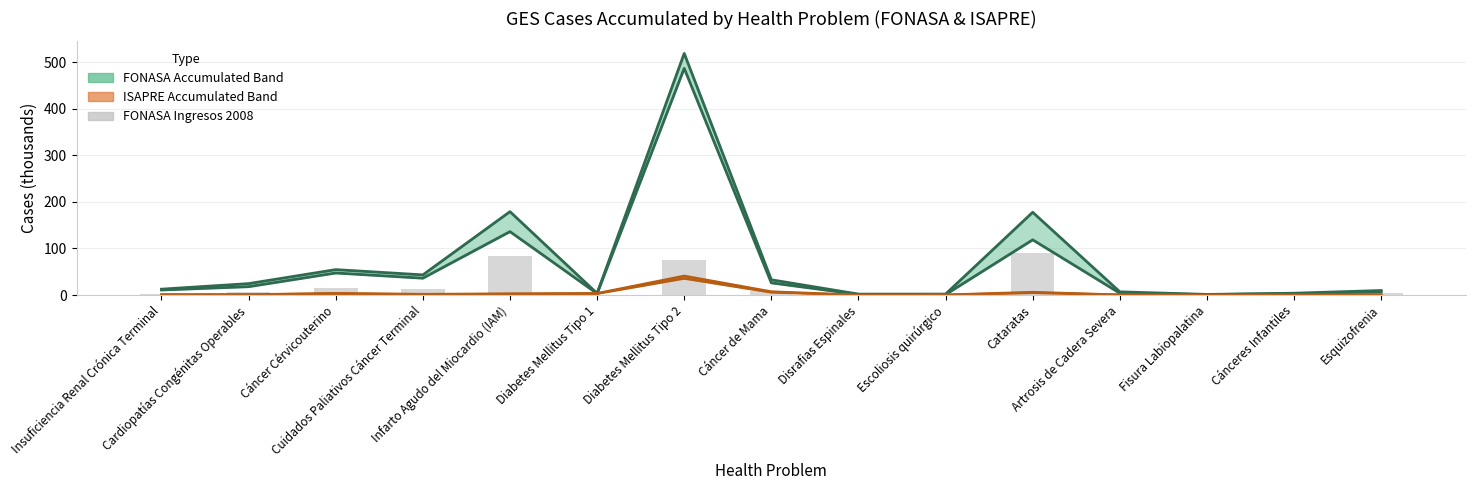

The value at Artrosis de Cadera Severa is 2.1. True or false?

False